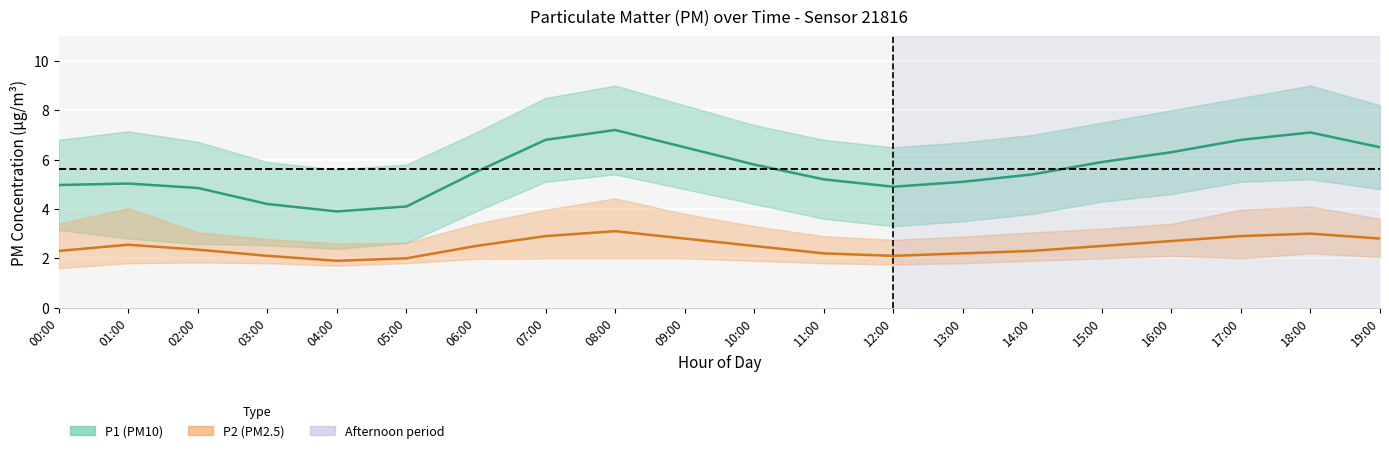

At which label does P1 (PM10) first exceed 5?

01:00